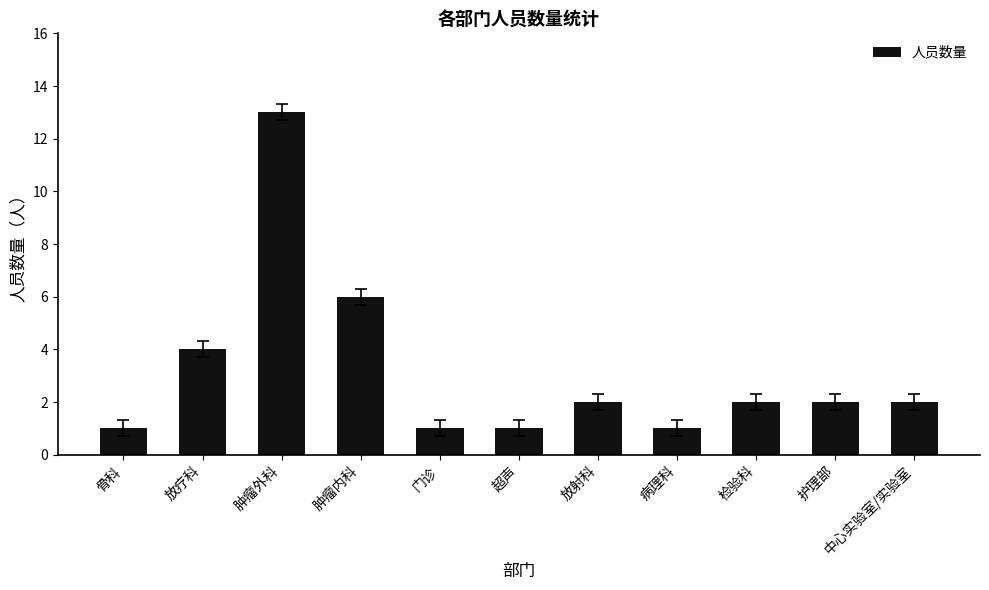

What is the difference between the values at 门诊 and 放射科?

1